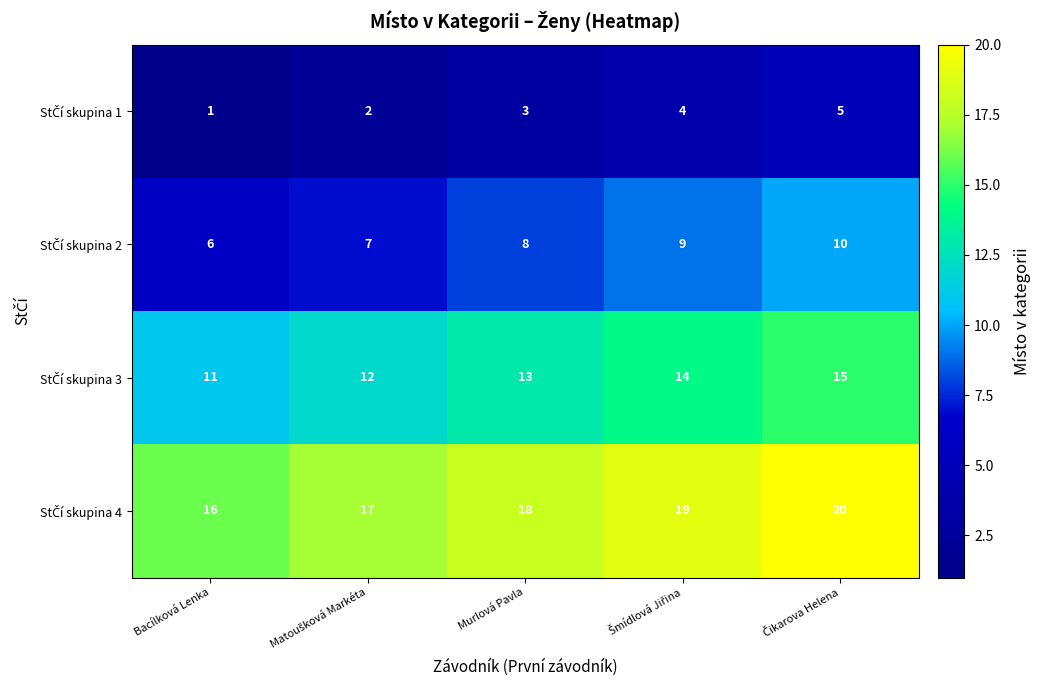

What is the smallest value displayed?

1